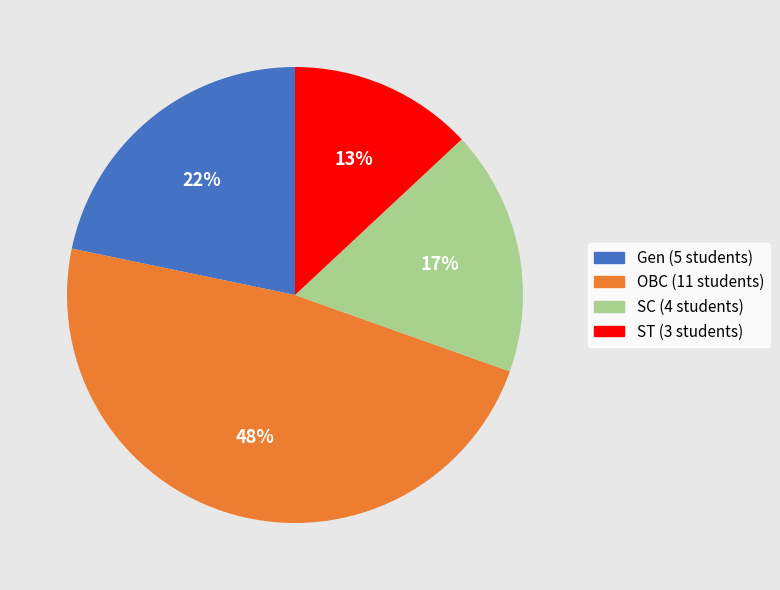

To the nearest percent, what is the average slice percentage?

25%